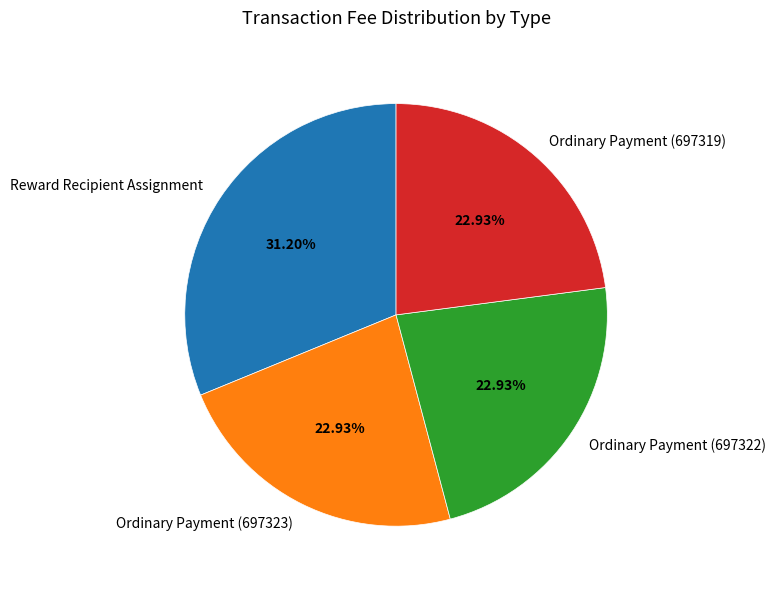

Count the number of slices in the pie.

4